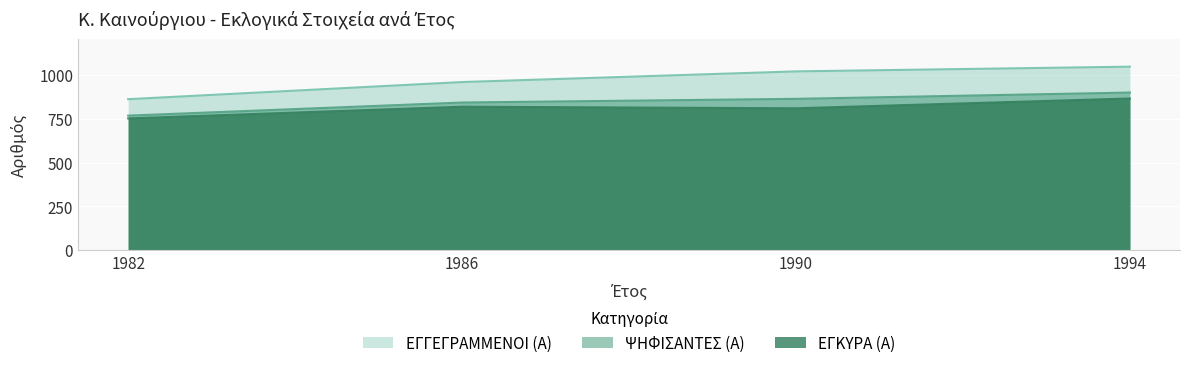

How many values in the ΕΓΚΥΡΑ (Α) series exceed 820?

1